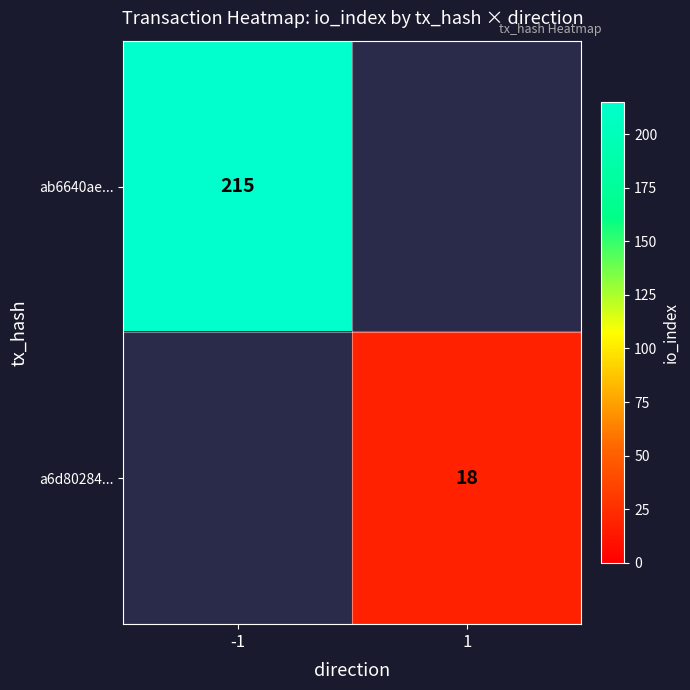

Is it true that ab6640ae... equals 300 at -1?

False